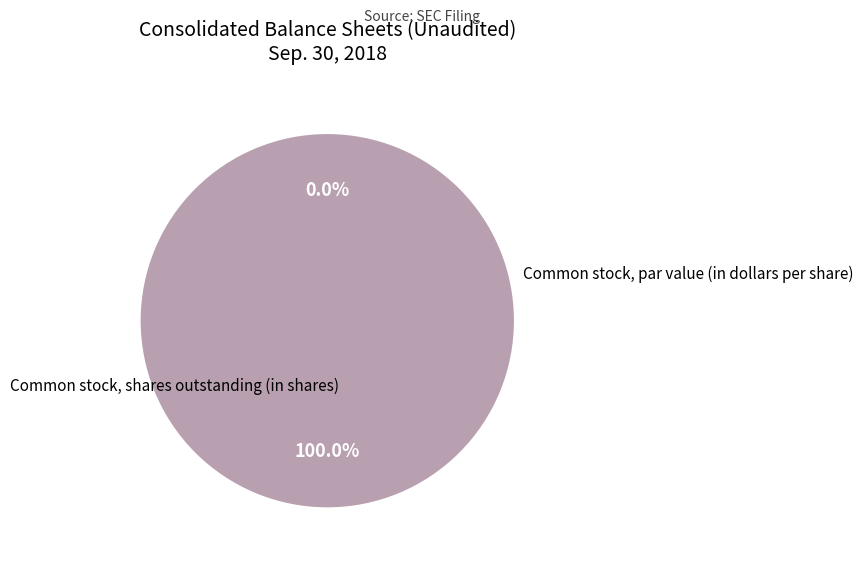

Which slice is the smallest?

Common stock, par value (in dollars per share)